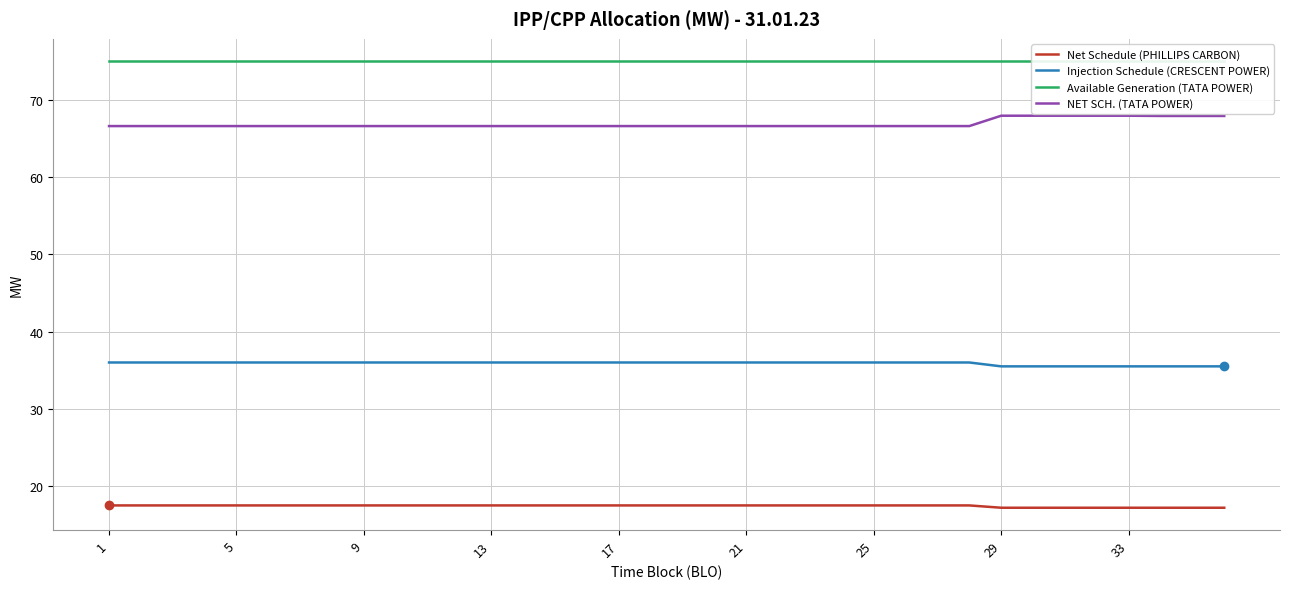

True or false: Available Generation (TATA POWER) and NET SCH. (TATA POWER) intersect in this chart.

False